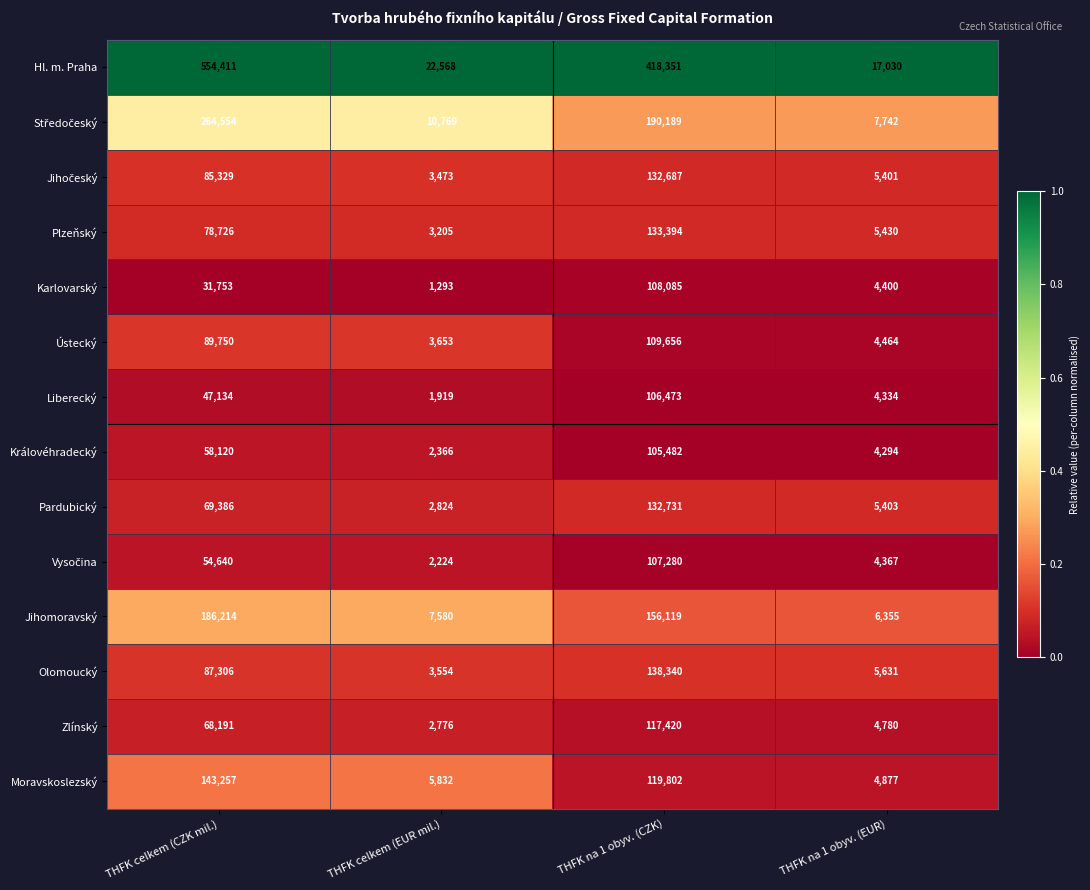

Which series has the largest total across all categories?

Hl. m. Praha